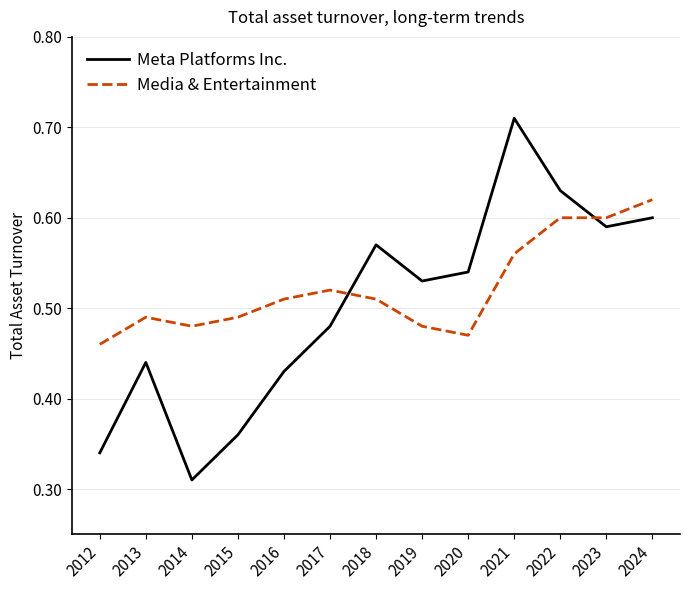

List the series in order of their peak value, lowest first.

Media & Entertainment, Meta Platforms Inc.